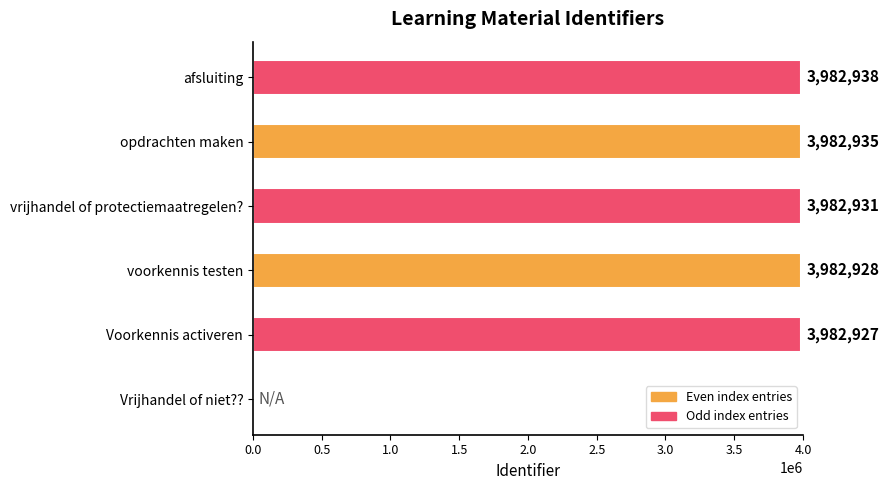

At which label is the value closest to 1991469?

Voorkennis activeren